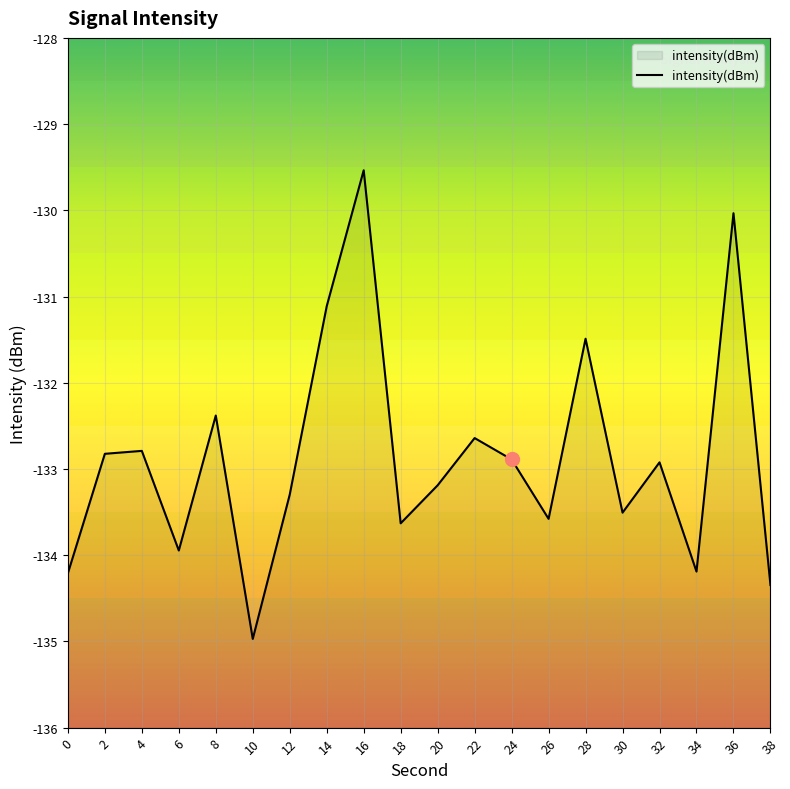

How many interior local valleys (lower than both neighbors) does the data have?

6